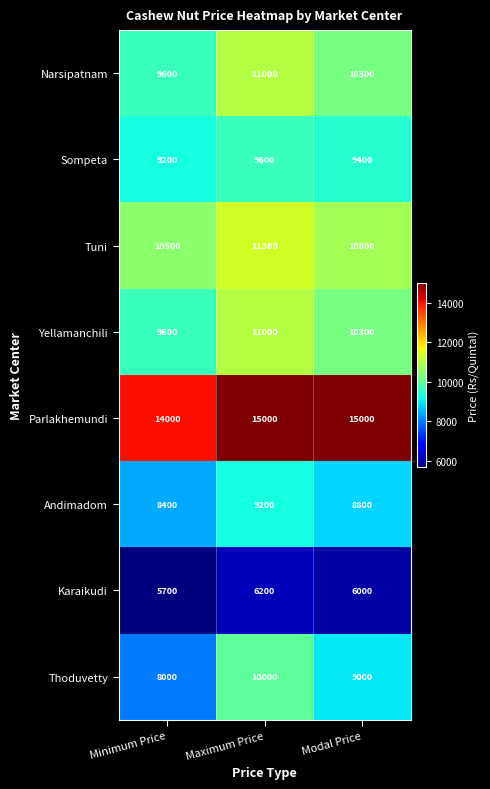

At how many categories does at least one series exceed 14226?

2